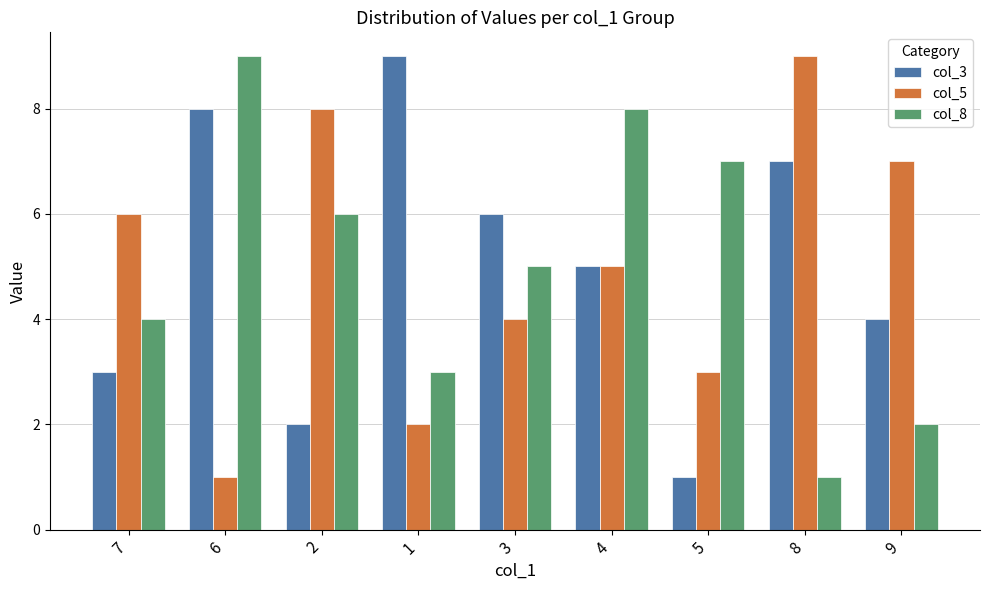

What position from the right is 6?

8